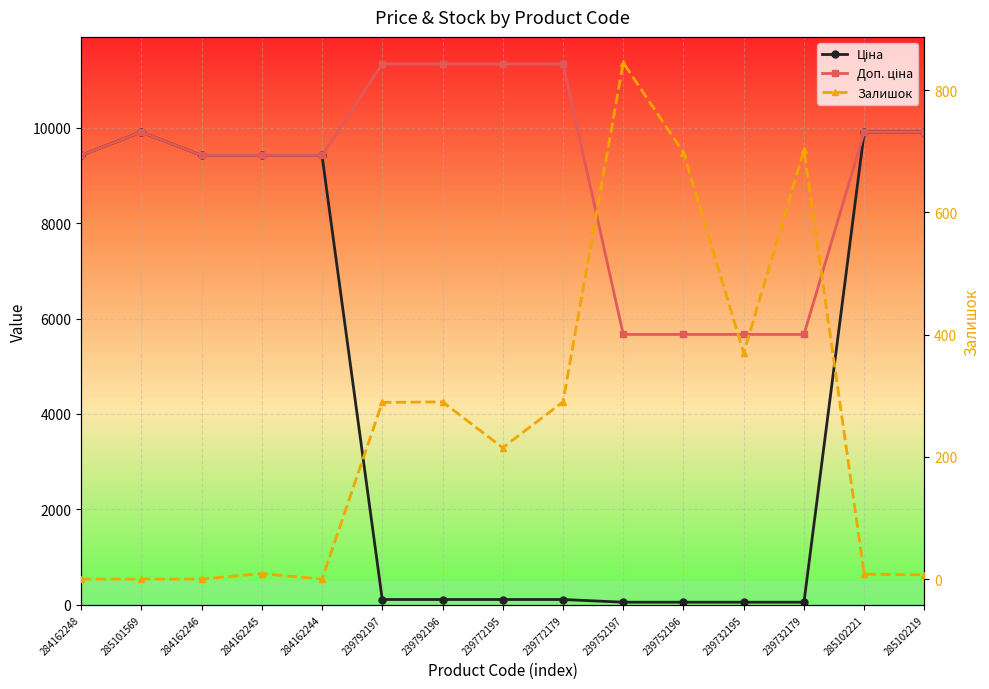

Which label corresponds to the smallest value in the chart?

284162248